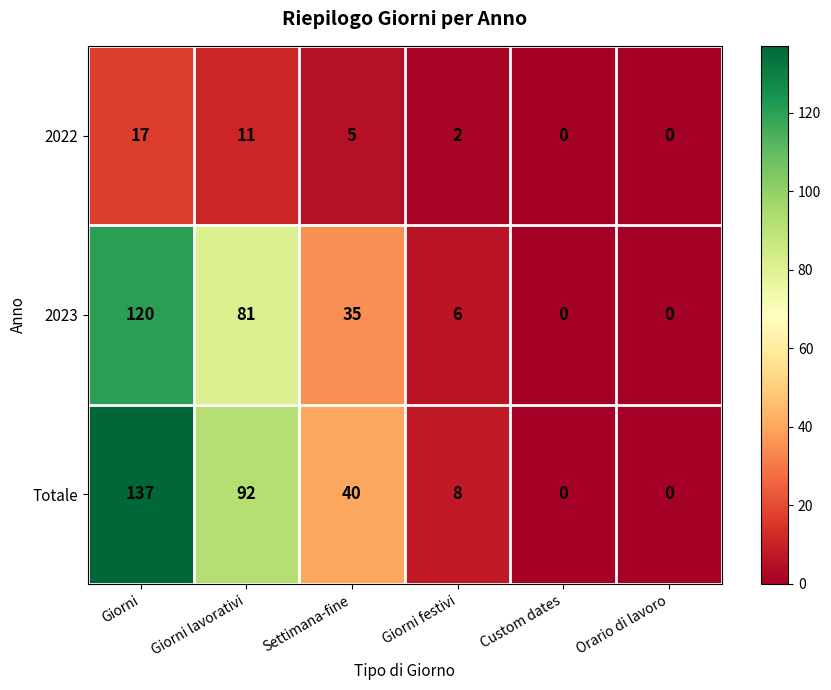

Which series has the largest range (max minus min)?

Totale